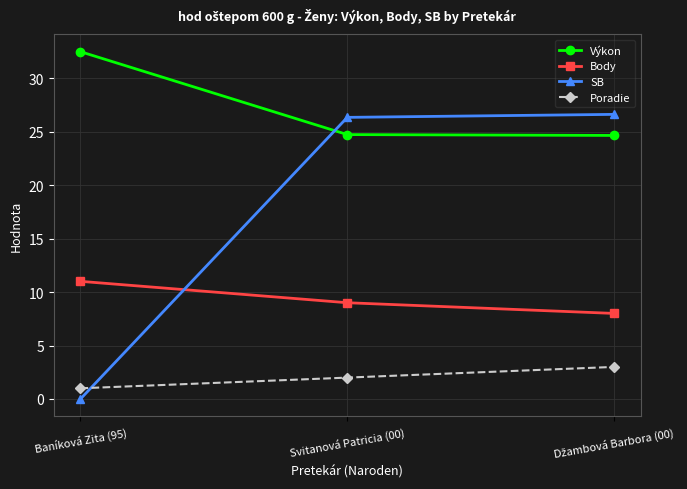

At which category does the chart reach its peak across all series?

Baníková Zita (95)